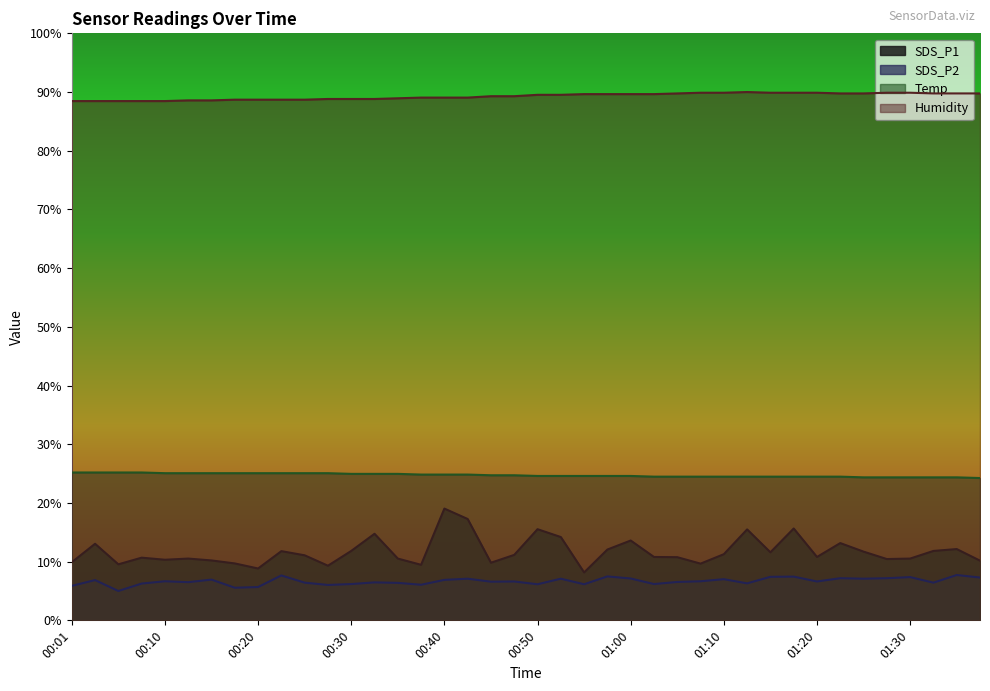

What are all the series names shown in the legend?

SDS_P1, SDS_P2, Temp, Humidity